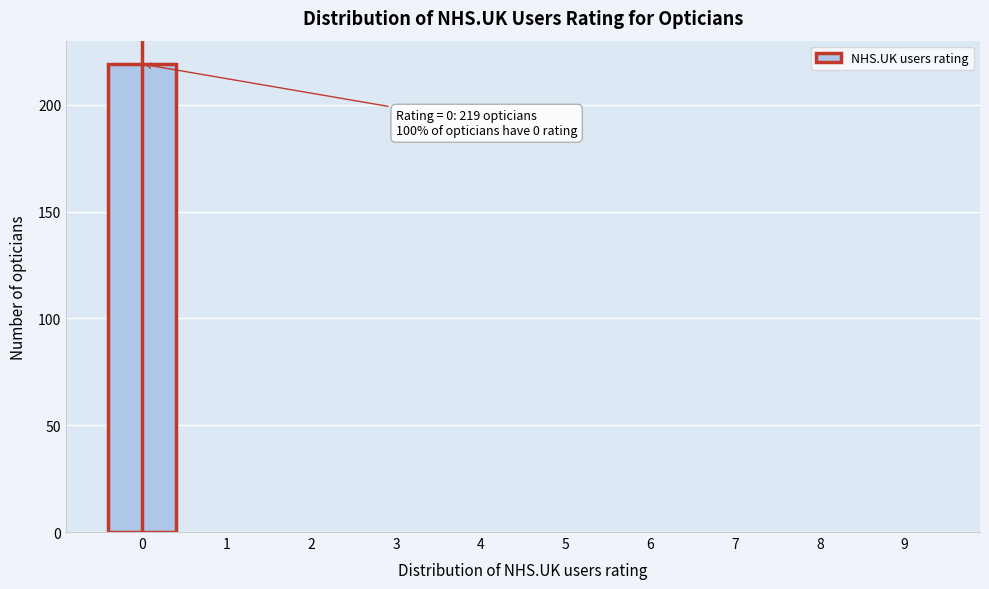

Reading left to right, what are all the values shown in this chart?

0=219	1=0	2=0	3=0	4=0	5=0	6=0	7=0	8=0	9=0